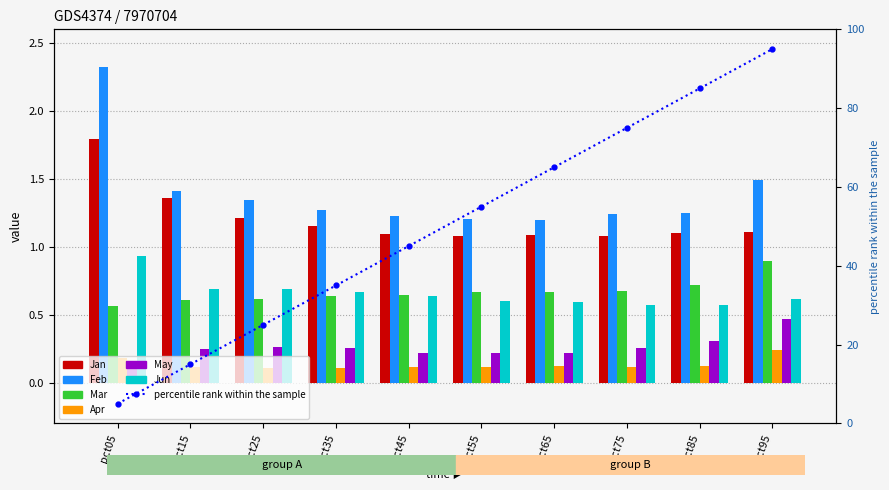

Reading left to right, extract all data points from this chart.

Jan: pct05=1.8	pct15=1.4	pct25=1.2	pct35=1.2	pct45=1.1	pct55=1.1	pct65=1.1	pct75=1.1	pct85=1.1	pct95=1.1
Feb: pct05=2.3	pct15=1.4	pct25=1.3	pct35=1.3	pct45=1.2	pct55=1.2	pct65=1.2	pct75=1.2	pct85=1.2	pct95=1.5
Mar: pct05=0.6	pct15=0.6	pct25=0.6	pct35=0.6	pct45=0.6	pct55=0.7	pct65=0.7	pct75=0.7	pct85=0.7	pct95=0.9
Apr: pct05=0.2	pct15=0.1	pct25=0.1	pct35=0.1	pct45=0.1	pct55=0.1	pct65=0.1	pct75=0.1	pct85=0.1	pct95=0.2
May: pct05=0.1	pct15=0.2	pct25=0.3	pct35=0.3	pct45=0.2	pct55=0.2	pct65=0.2	pct75=0.3	pct85=0.3	pct95=0.5
Jun: pct05=0.9	pct15=0.7	pct25=0.7	pct35=0.7	pct45=0.6	pct55=0.6	pct65=0.6	pct75=0.6	pct85=0.6	pct95=0.6